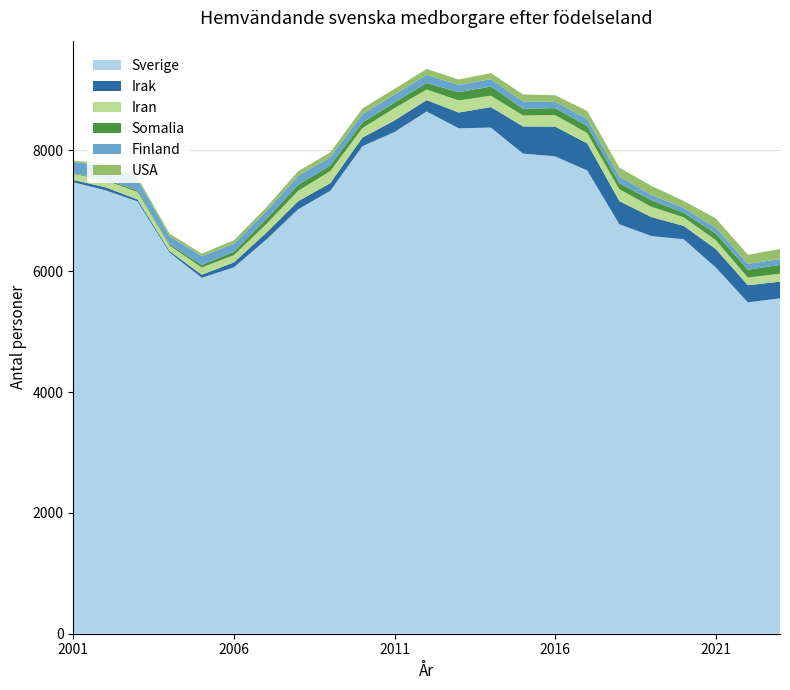

Reading left to right, transcribe all the data shown in this chart.

Sverige: 7473	7341	7155	6307	5892	6065	6520	7025	7331	8069	8305	8644	8366	8378	7947	7902	7667	6777	6582	6530	6063	5485	5551
Irak: 38	49	33	26	51	81	113	134	127	143	190	189	261	339	450	492	448	384	314	221	306	284	276
Iran: 101	114	125	91	119	120	143	172	199	157	205	175	200	189	181	192	171	195	170	143	146	127	132
Somalia: 9	19	24	24	43	56	83	100	93	93	93	108	136	152	111	114	118	102	109	74	109	129	145
Finland: 188	222	181	131	144	133	131	146	136	137	130	136	120	122	121	105	117	112	88	82	98	97	96
USA: 22	36	37	43	42	58	62	78	81	94	96	97	90	100	117	108	131	145	149	115	153	151	168